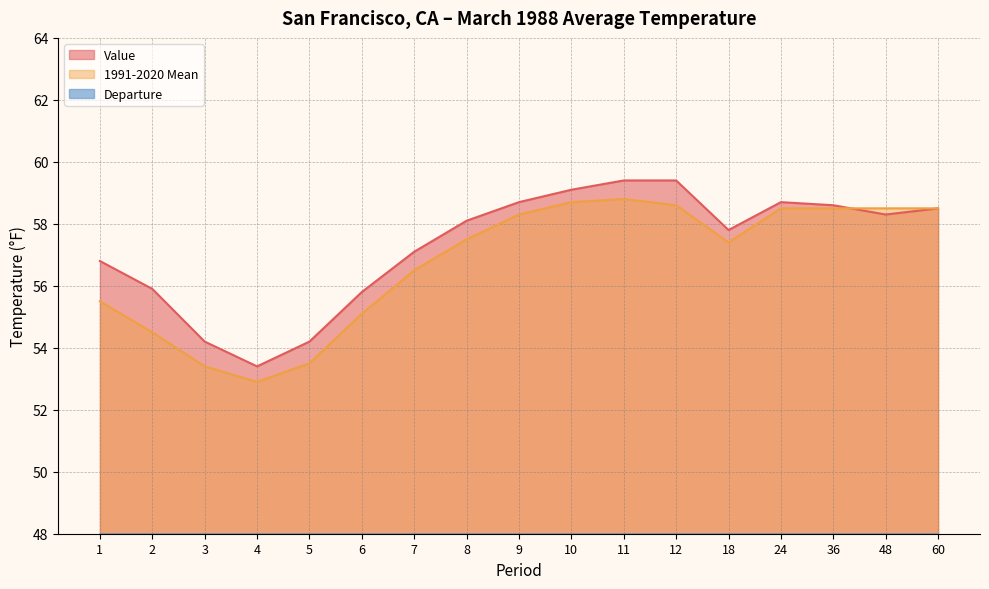

Is the value of 1991-2020 Mean at 12 greater than the value of Departure at 11?

Yes